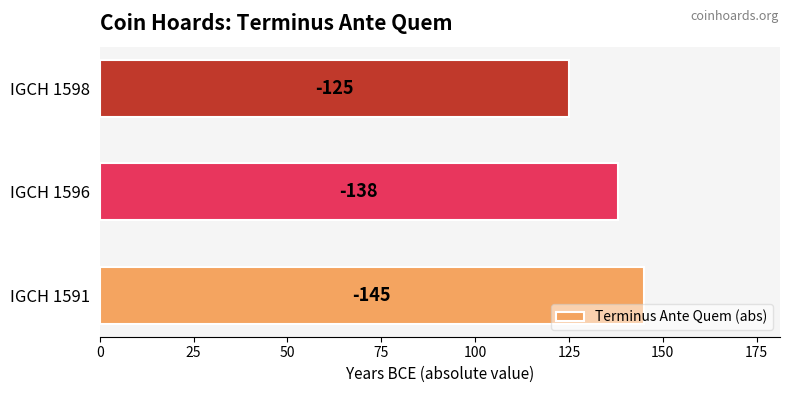

Are the bars horizontal?

Yes